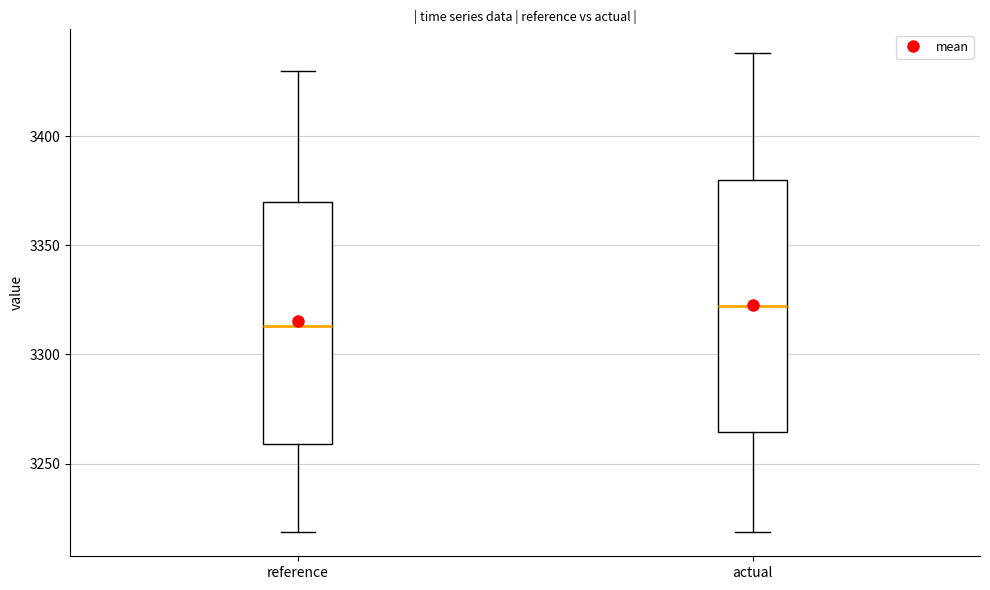

Which box has the highest median line?

actual